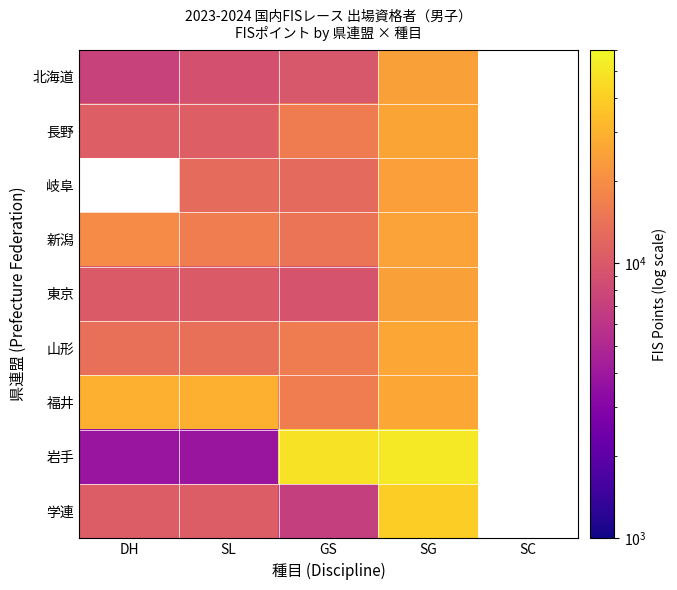

At which category is the sum across all series the highest?

SG